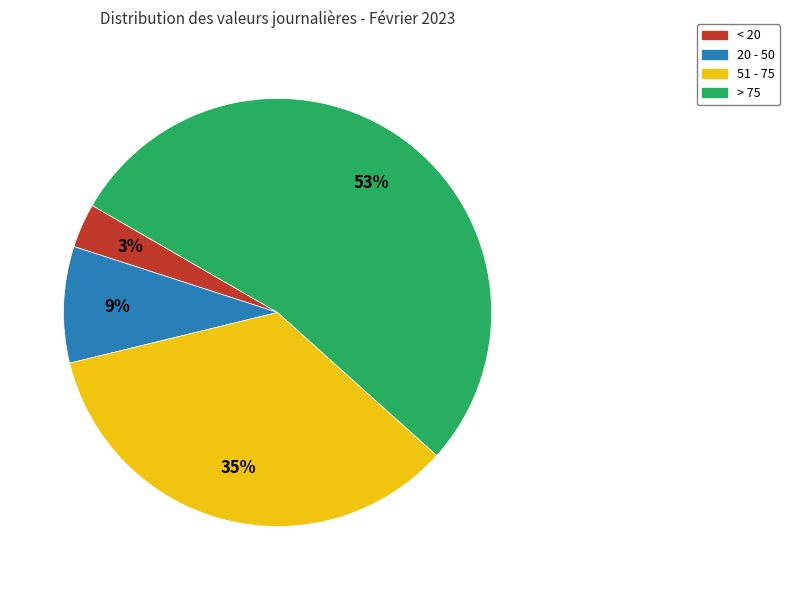

Is there a majority slice in this chart?

Yes